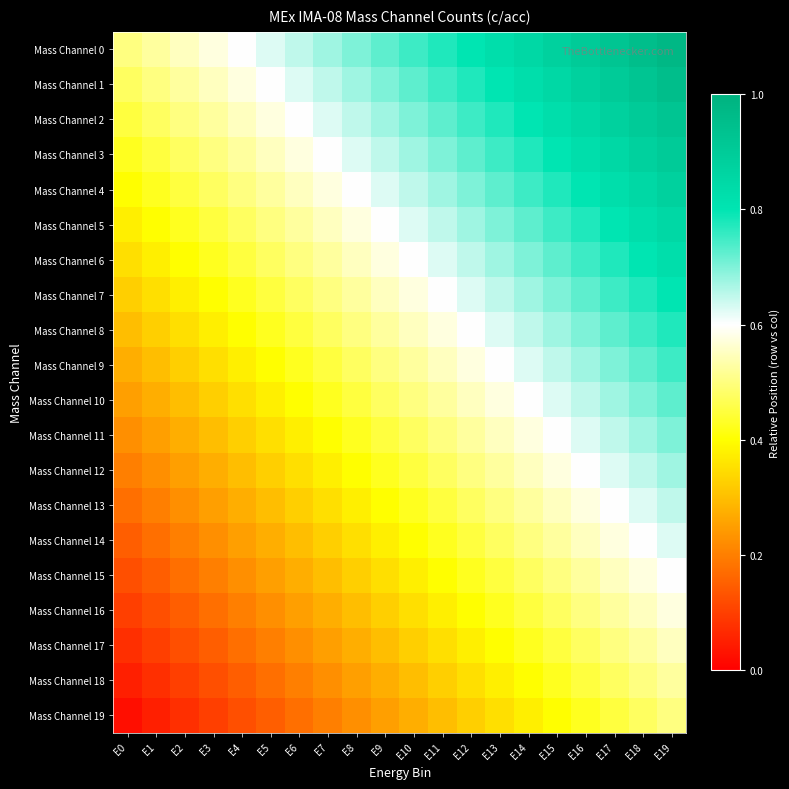

List the series in order of their peak value, lowest first.

Mass Channel 19, Mass Channel 18, Mass Channel 17, Mass Channel 16, Mass Channel 15, Mass Channel 14, Mass Channel 13, Mass Channel 12, Mass Channel 11, Mass Channel 10, Mass Channel 9, Mass Channel 8, Mass Channel 7, Mass Channel 6, Mass Channel 5, Mass Channel 4, Mass Channel 3, Mass Channel 2, Mass Channel 1, Mass Channel 0